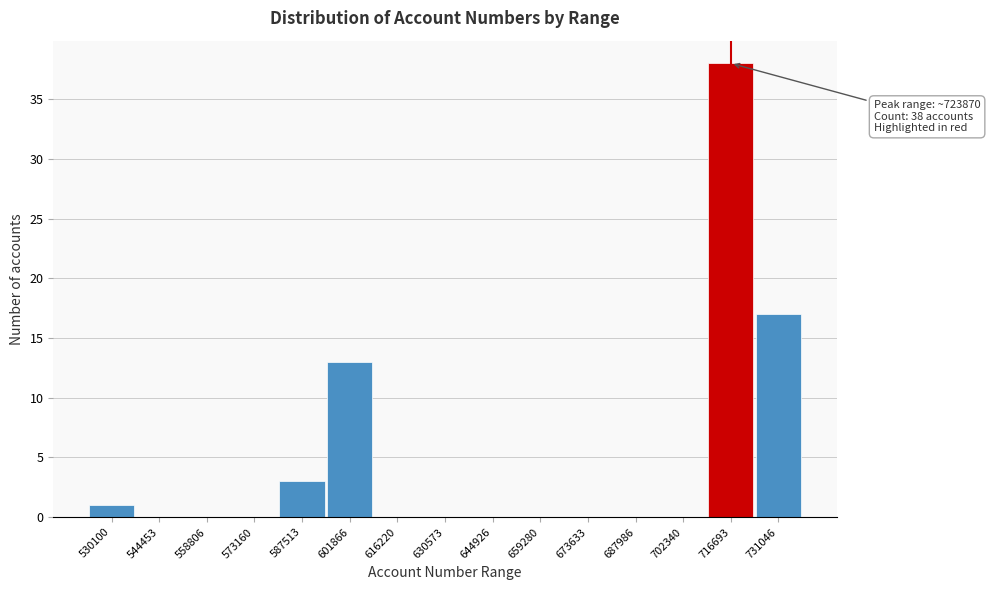

Reading left to right, transcribe all the data shown in this chart.

530100=1	544453=0	558806=0	573160=0	587513=3	601866=13	616220=0	630573=0	644926=0	659280=0	673633=0	687986=0	702340=0	716693=38	731046=17